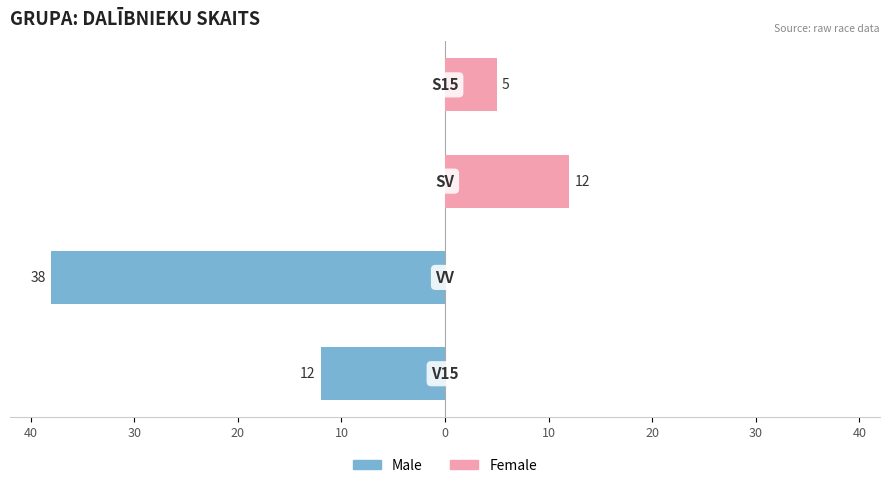

Is the value of Female at 40 greater than the value of Male at 10?

No